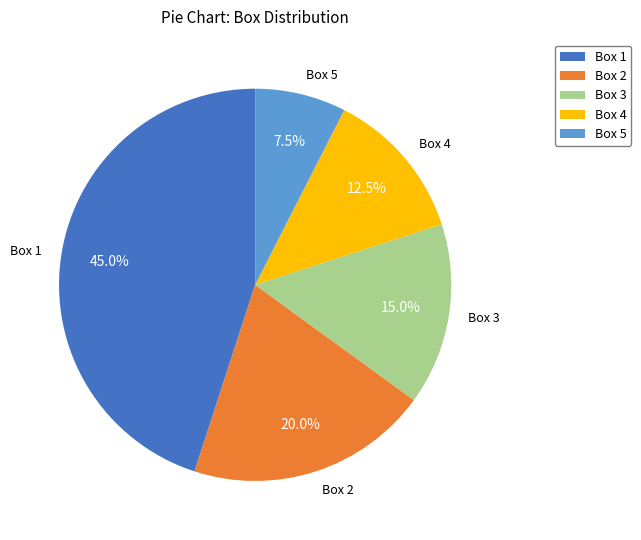

Which category has the smallest portion of the pie?

Box 5